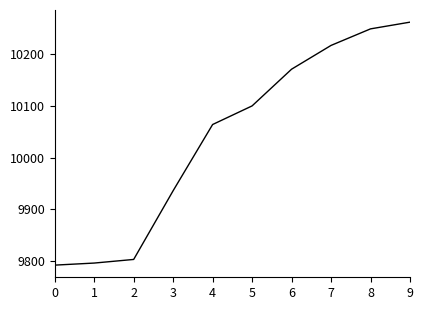

The value at 1 is 5538. True or false?

False